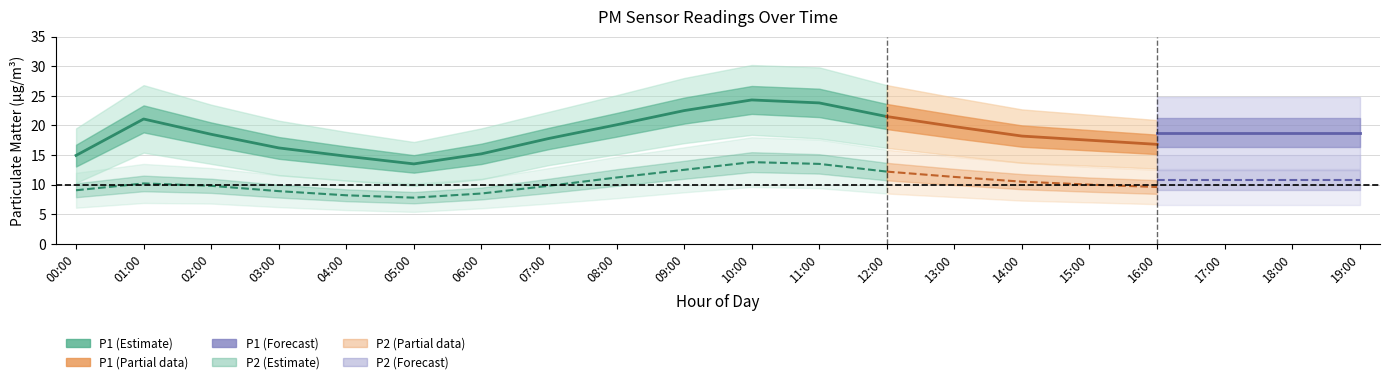

True or false: P2_upper has a value of 17.1 at 03:00.

False